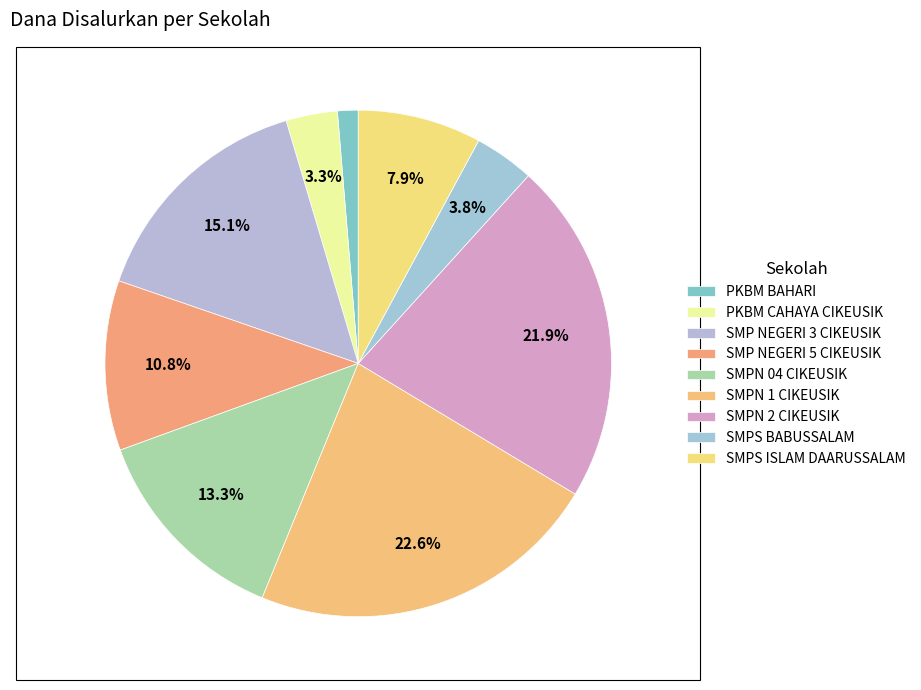

Rank the categories by value from lowest to highest.

PKBM BAHARI, PKBM CAHAYA CIKEUSIK, SMPS BABUSSALAM, SMPS ISLAM DAARUSSALAM, SMP NEGERI 5 CIKEUSIK, SMPN 04 CIKEUSIK, SMP NEGERI 3 CIKEUSIK, SMPN 2 CIKEUSIK, SMPN 1 CIKEUSIK